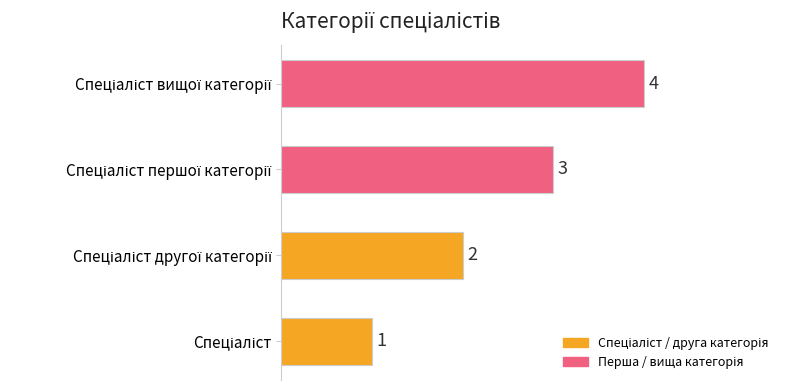

What is the smallest value displayed?

1